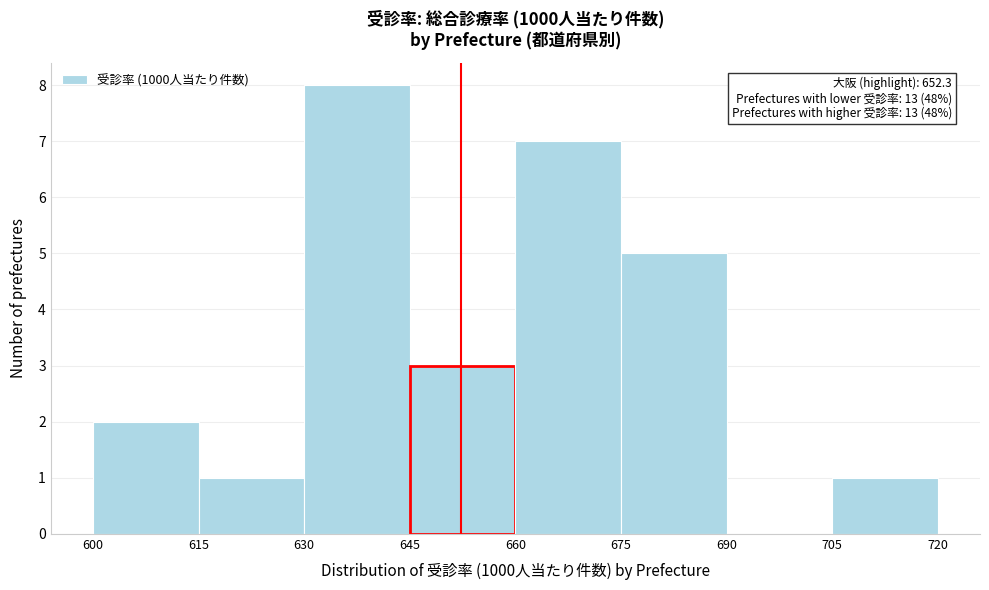

Which range on the x-axis has the tallest bar?

630 to 645